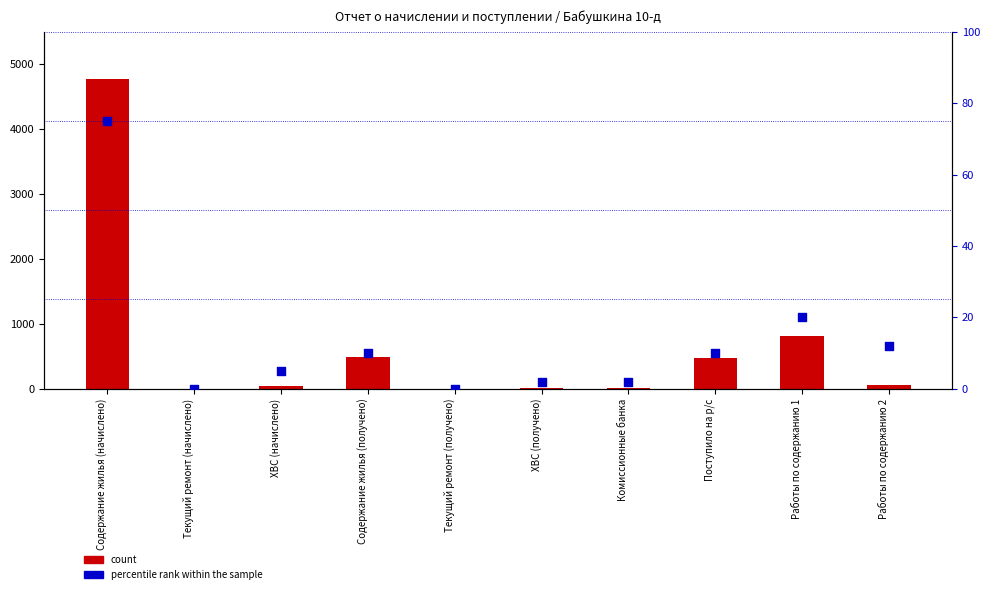

Which series has the widest spread of Y values?

count